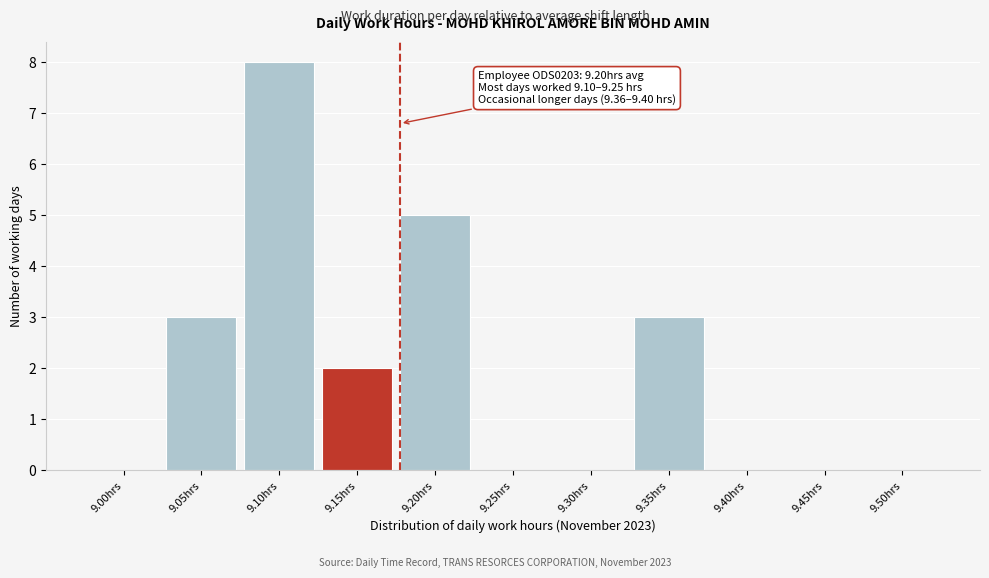

Reading right to left, transcribe all the data shown in this chart.

9.50hrs=0	9.45hrs=0	9.40hrs=0	9.35hrs=3	9.30hrs=0	9.25hrs=0	9.20hrs=5	9.15hrs=2	9.10hrs=8	9.05hrs=3	9.00hrs=0